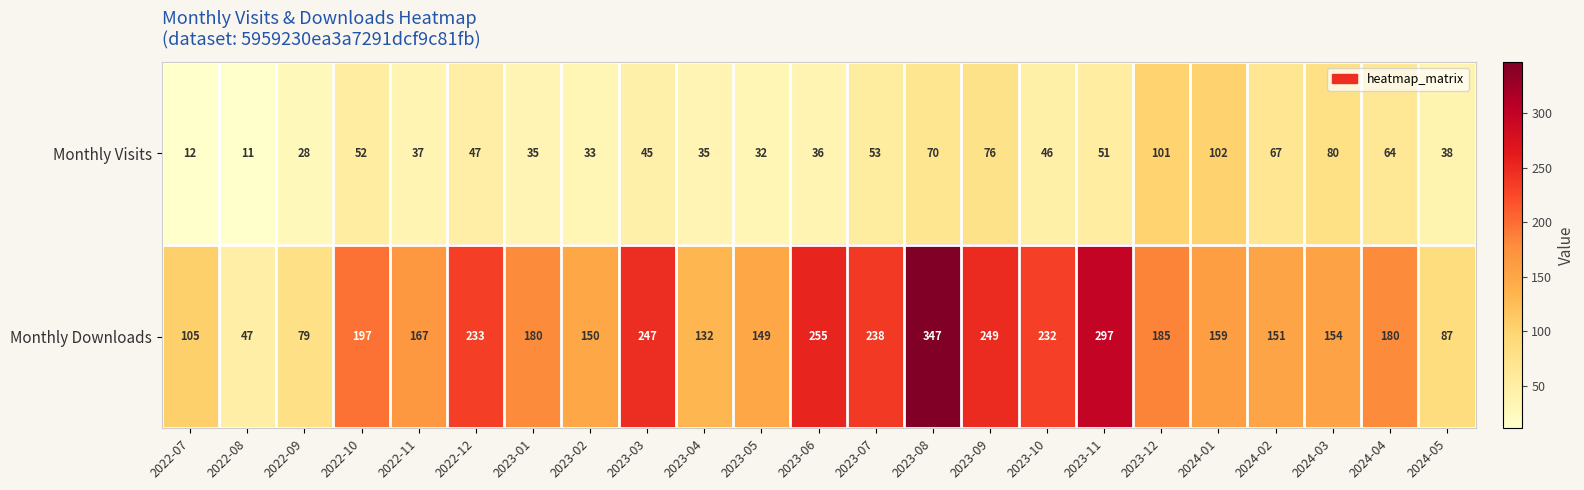

What is the approximate value of Monthly Downloads at 2024-05?

87